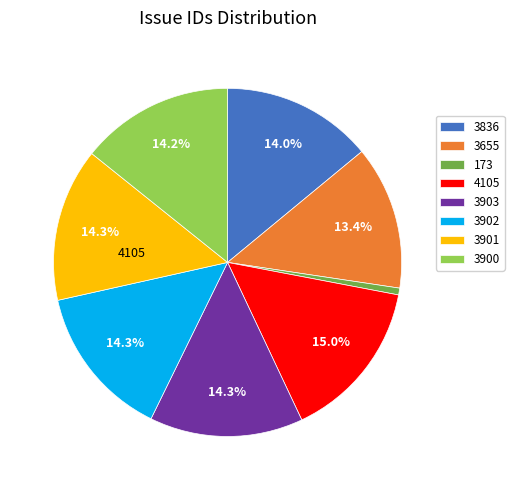

Is there a majority slice in this chart?

No